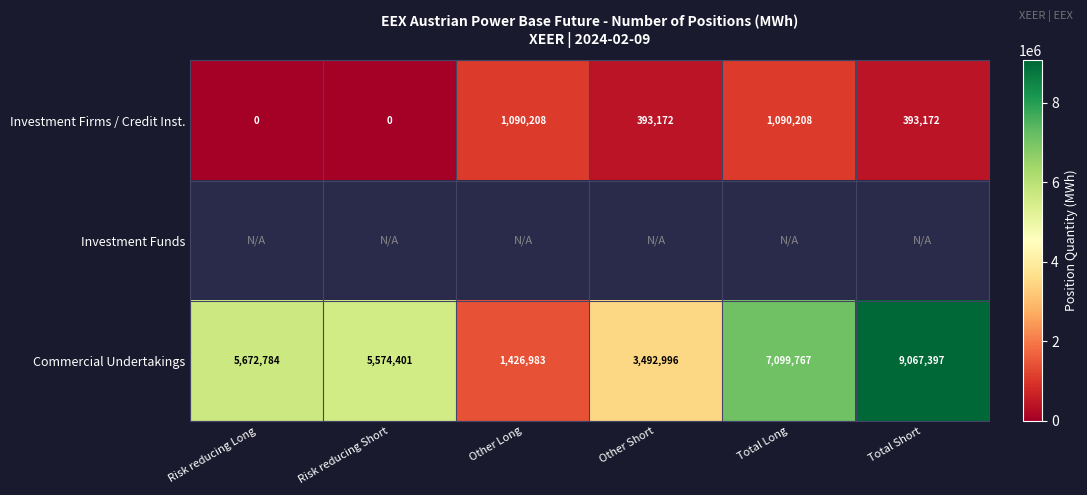

What is the difference between the maximum and minimum values in the Investment Firms / Credit Inst. series?

1090208